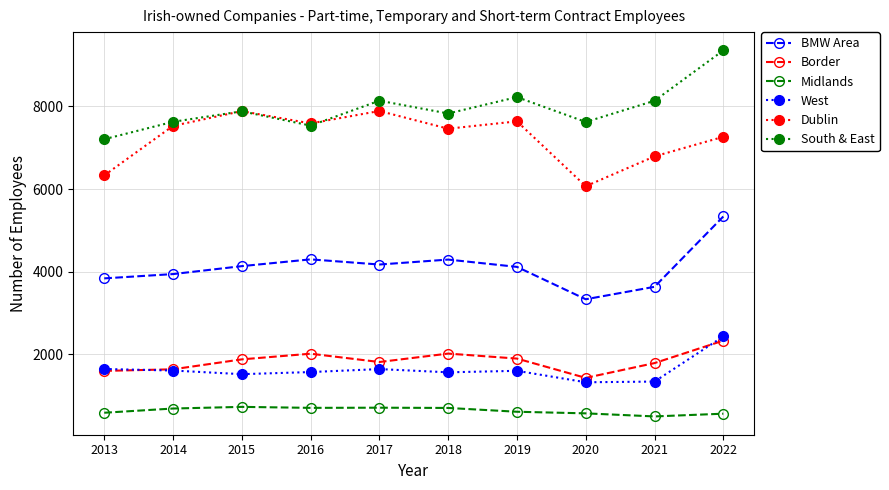

What is the spread (max minus min) of values at 2022?

8787